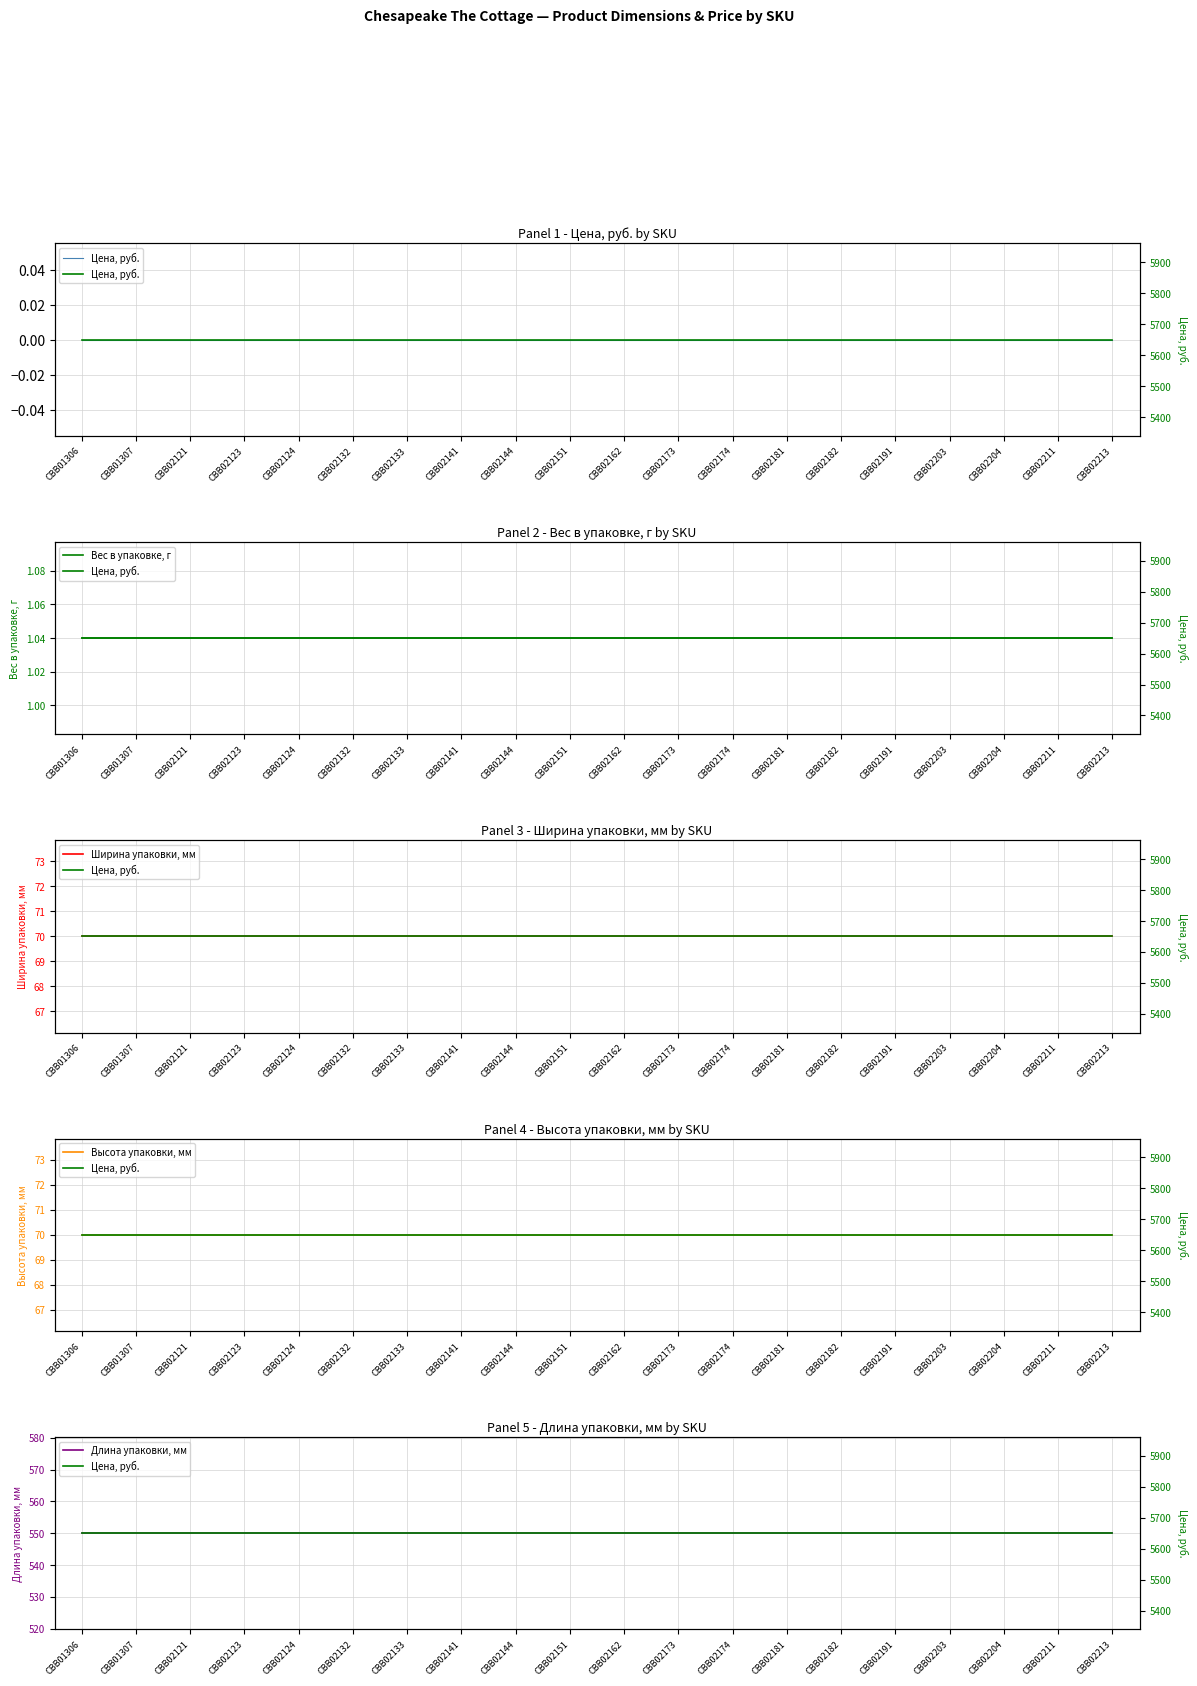

Reading left to right, transcribe all the data shown in this chart.

Цена, руб.: CBB01306=5650.0	CBB01307=5650.0	CBB02121=5650.0	CBB02123=5650.0	CBB02124=5650.0	CBB02132=5650.0	CBB02133=5650.0	CBB02141=5650.0	CBB02144=5650.0	CBB02151=5650.0	CBB02162=5650.0	CBB02173=5650.0	CBB02174=5650.0	CBB02181=5650.0	CBB02182=5650.0	CBB02191=5650.0	CBB02203=5650.0	CBB02204=5650.0	CBB02211=5650.0	CBB02213=5650.0
Вес в упаковке, г: CBB01306=1.0	CBB01307=1.0	CBB02121=1.0	CBB02123=1.0	CBB02124=1.0	CBB02132=1.0	CBB02133=1.0	CBB02141=1.0	CBB02144=1.0	CBB02151=1.0	CBB02162=1.0	CBB02173=1.0	CBB02174=1.0	CBB02181=1.0	CBB02182=1.0	CBB02191=1.0	CBB02203=1.0	CBB02204=1.0	CBB02211=1.0	CBB02213=1.0
Ширина упаковки, мм: CBB01306=70.0	CBB01307=70.0	CBB02121=70.0	CBB02123=70.0	CBB02124=70.0	CBB02132=70.0	CBB02133=70.0	CBB02141=70.0	CBB02144=70.0	CBB02151=70.0	CBB02162=70.0	CBB02173=70.0	CBB02174=70.0	CBB02181=70.0	CBB02182=70.0	CBB02191=70.0	CBB02203=70.0	CBB02204=70.0	CBB02211=70.0	CBB02213=70.0
Высота упаковки, мм: CBB01306=70.0	CBB01307=70.0	CBB02121=70.0	CBB02123=70.0	CBB02124=70.0	CBB02132=70.0	CBB02133=70.0	CBB02141=70.0	CBB02144=70.0	CBB02151=70.0	CBB02162=70.0	CBB02173=70.0	CBB02174=70.0	CBB02181=70.0	CBB02182=70.0	CBB02191=70.0	CBB02203=70.0	CBB02204=70.0	CBB02211=70.0	CBB02213=70.0
Длина упаковки, мм: CBB01306=550.0	CBB01307=550.0	CBB02121=550.0	CBB02123=550.0	CBB02124=550.0	CBB02132=550.0	CBB02133=550.0	CBB02141=550.0	CBB02144=550.0	CBB02151=550.0	CBB02162=550.0	CBB02173=550.0	CBB02174=550.0	CBB02181=550.0	CBB02182=550.0	CBB02191=550.0	CBB02203=550.0	CBB02204=550.0	CBB02211=550.0	CBB02213=550.0